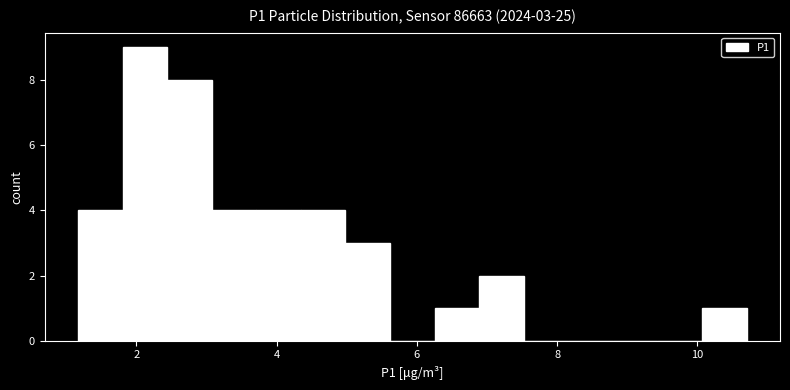

Read against the x-axis, roughly where is the centre of the tallest bar?

2.2